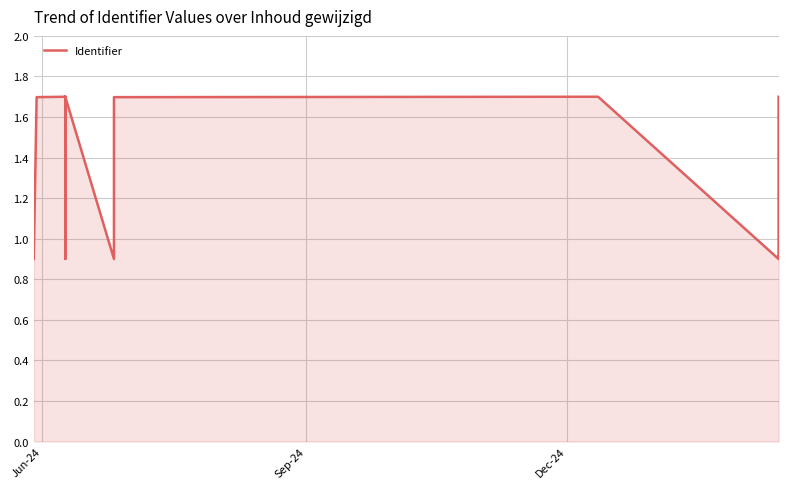

How many lines are shown in the chart?

1